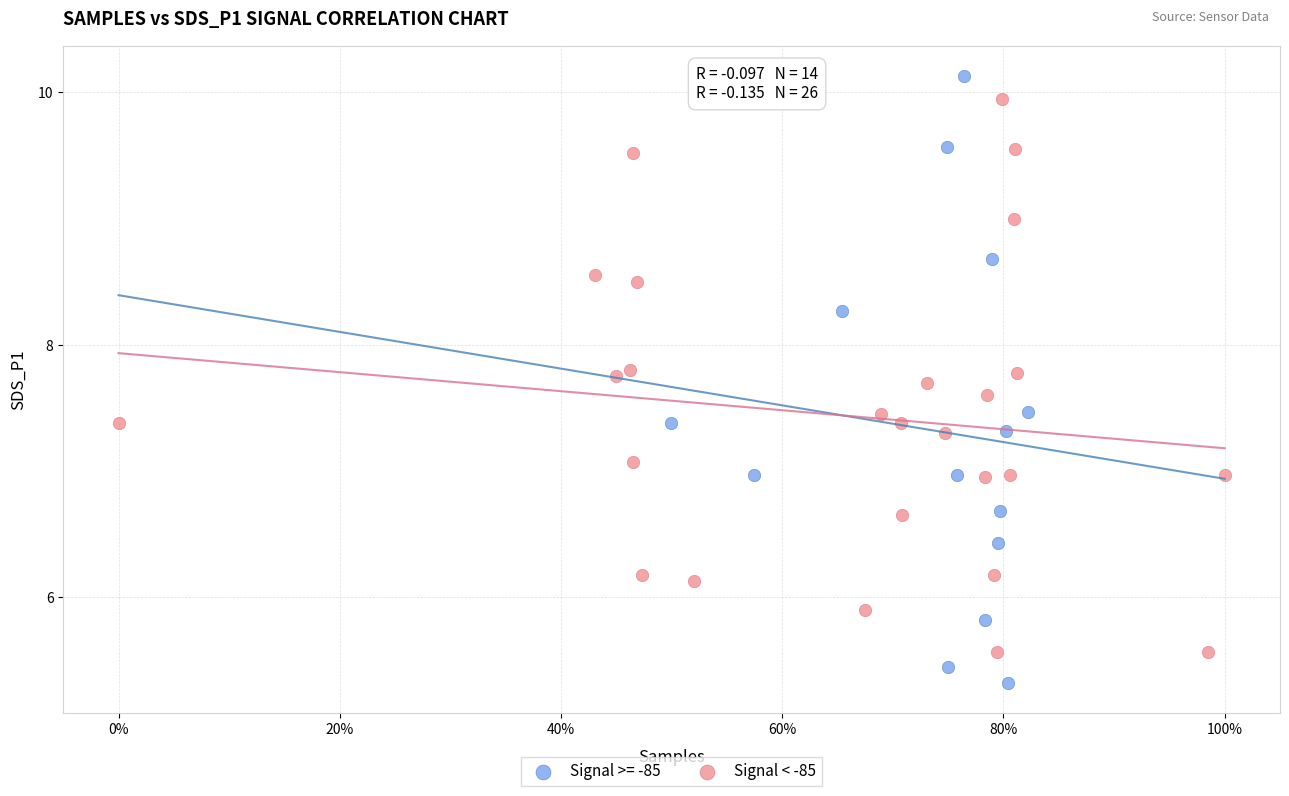

Which series reaches the minimum Y coordinate?

Signal >= -85